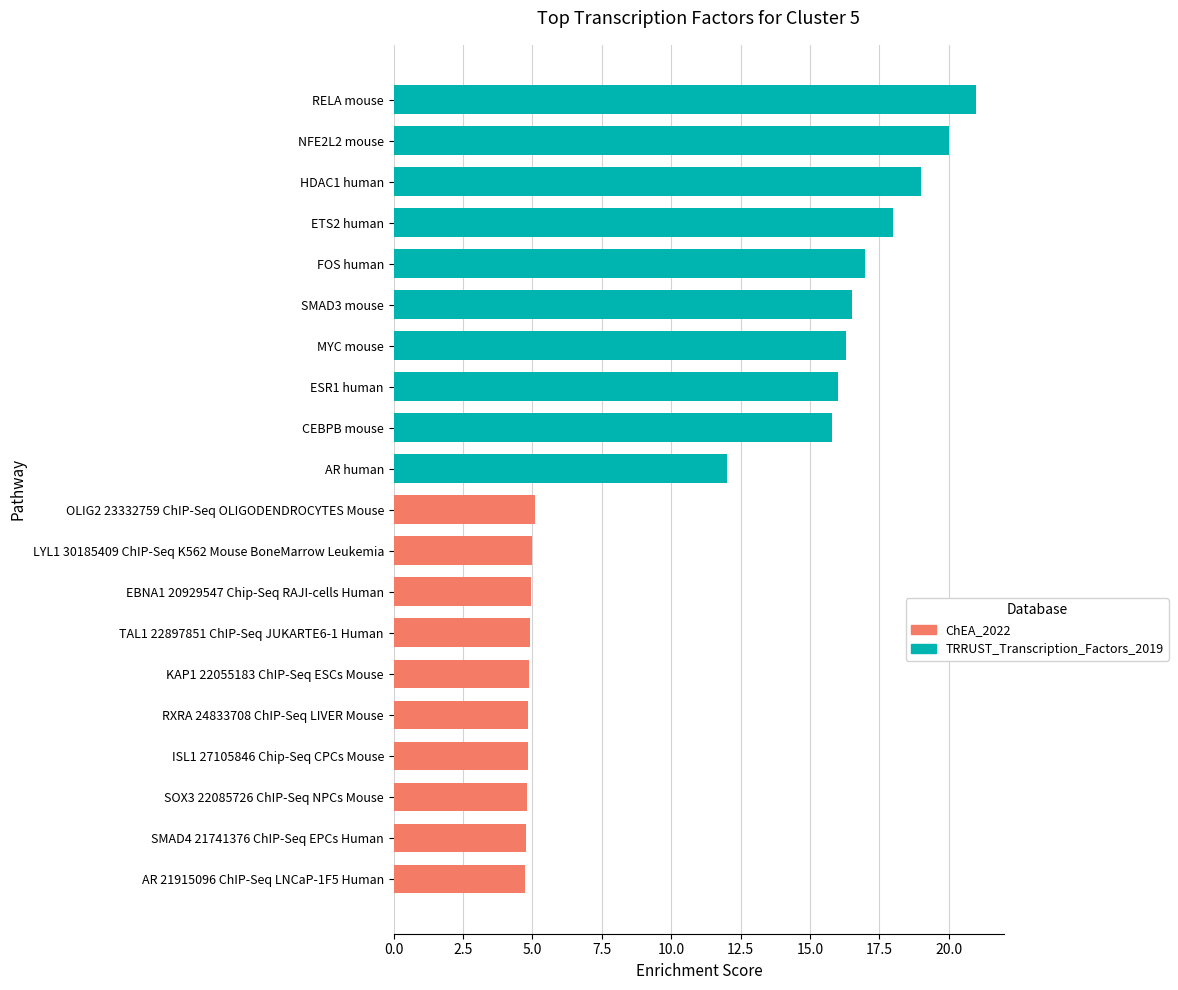

How many bars are there in total?

20